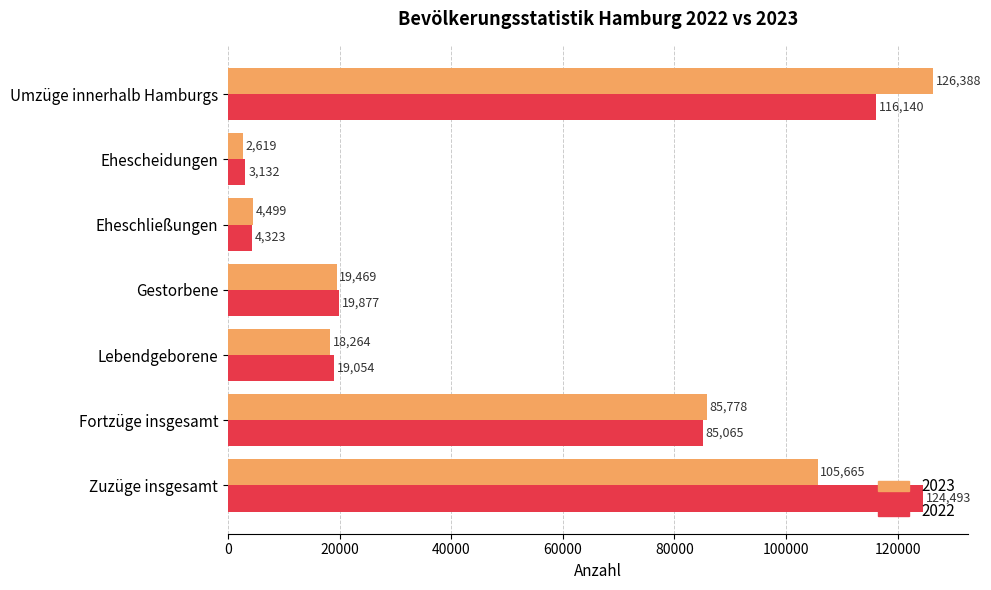

Is it true that 2022 equals 206667 at Zuzüge insgesamt?

False